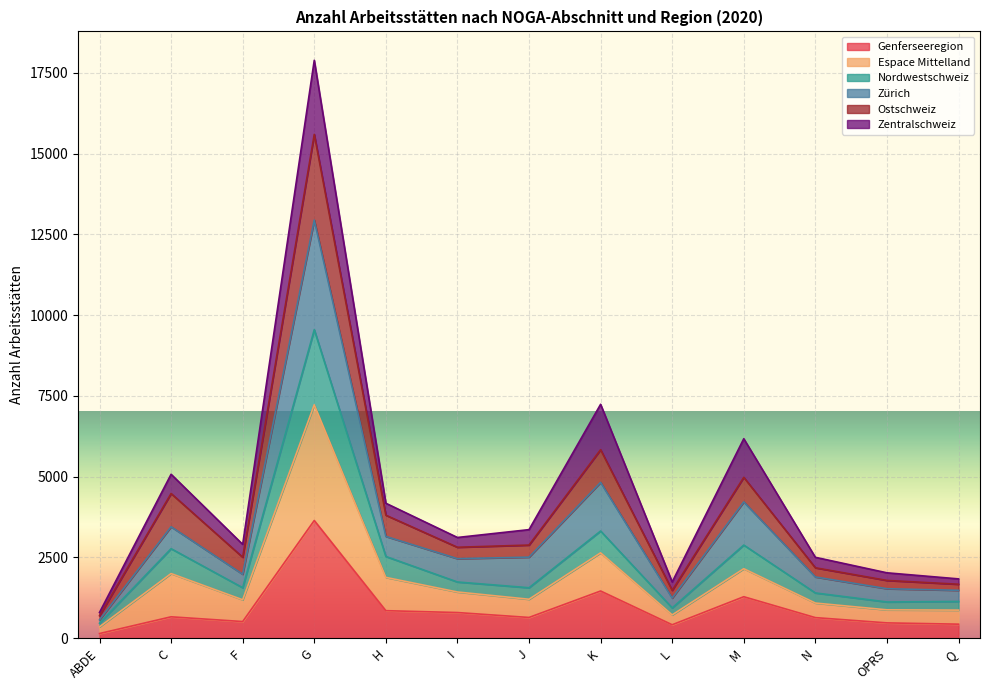

What is the average value of the Genferseeregion series?

920